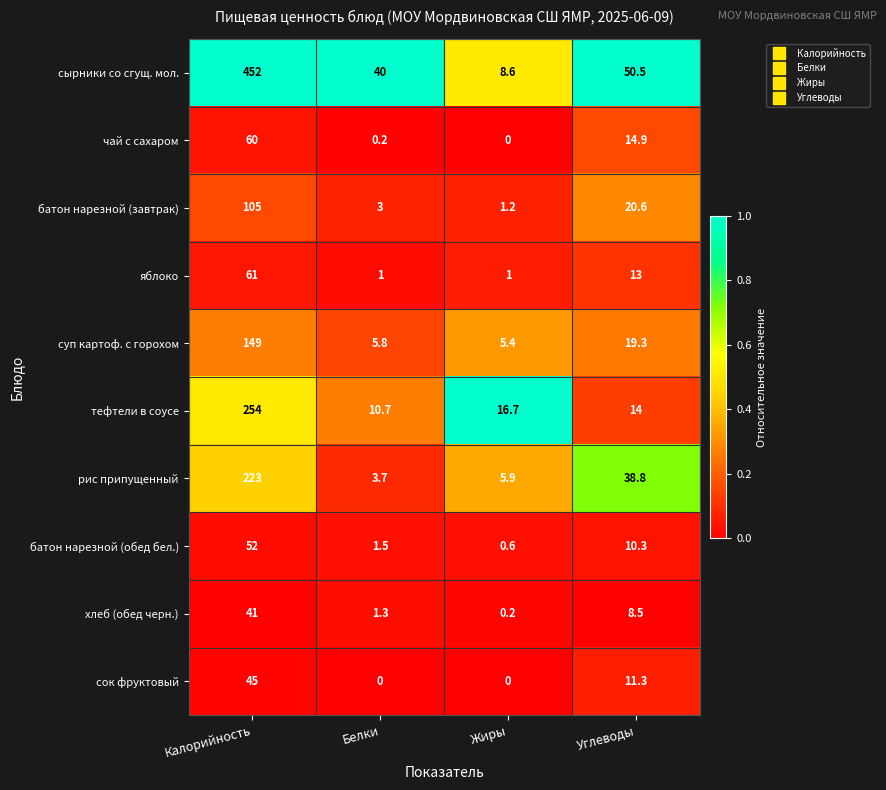

Which series has the largest range (max minus min)?

сырники со сгущ. мол.